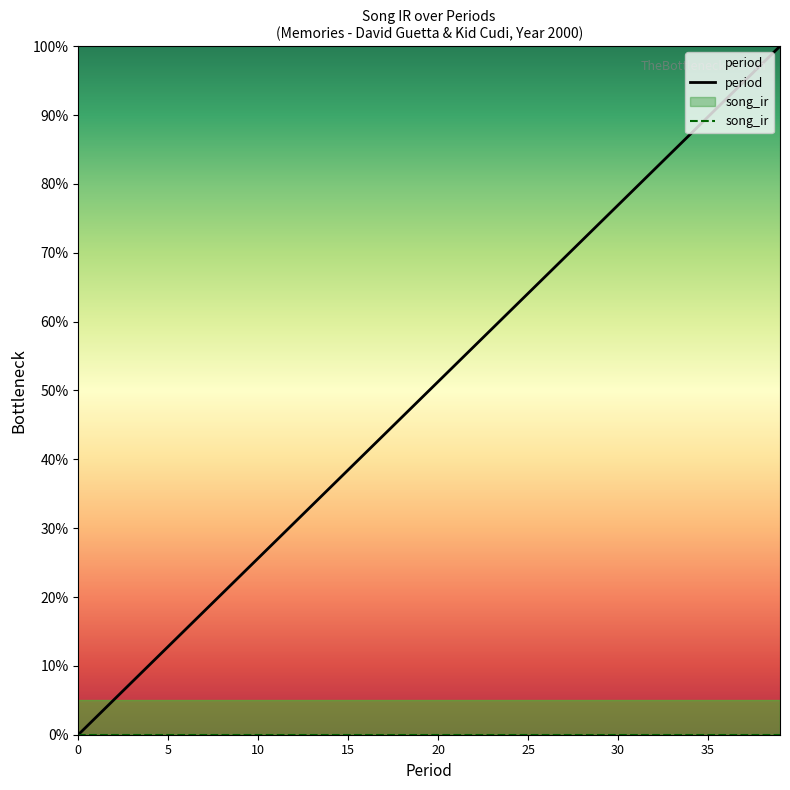

Reading left to right, extract all data points from this chart.

period: 0.0	0.0	0.1	0.1	0.1	0.1	0.2	0.2	0.2	0.2	0.3	0.3	0.3	0.3	0.4	0.4	0.4	0.4	0.5	0.5	0.5	0.5	0.6	0.6	0.6	0.6	0.7	0.7	0.7	0.7	0.8	0.8	0.8	0.8	0.9	0.9	0.9	0.9	1.0	1.0
song_ir: 0.0	0.0	0.0	0.0	0.0	0.0	0.0	0.0	0.0	0.0	0.0	0.0	0.0	0.0	0.0	0.0	0.0	0.0	0.0	0.0	0.0	0.0	0.0	0.0	0.0	0.0	0.0	0.0	0.0	0.0	0.0	0.0	0.0	0.0	0.0	0.0	0.0	0.0	0.0	0.0